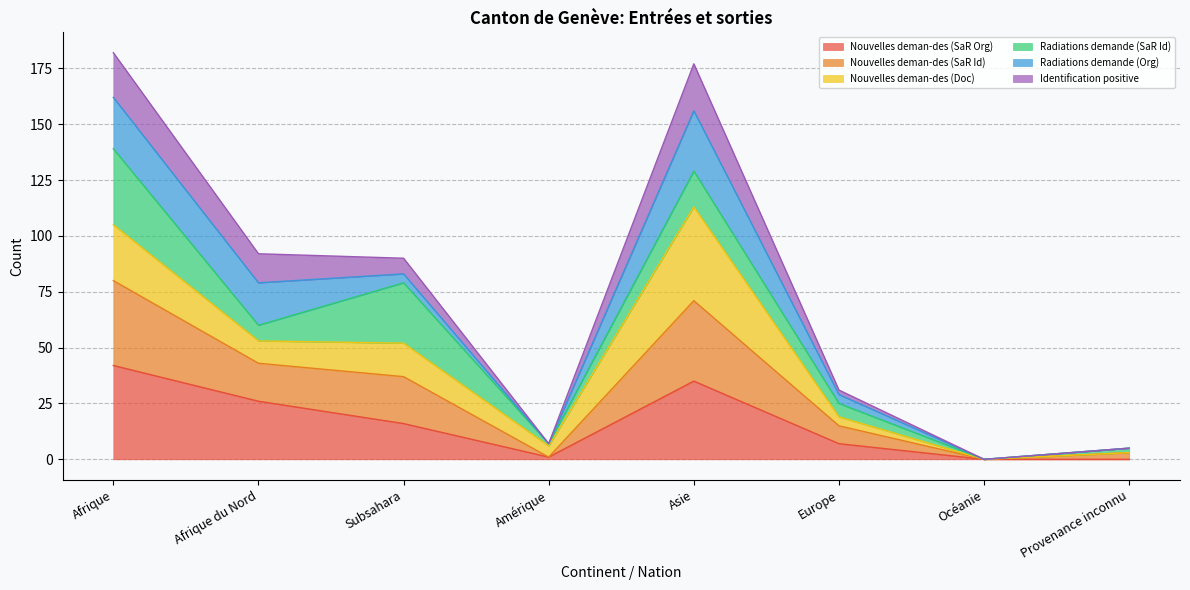

How many interior local peaks does the Identification positive series have?

1